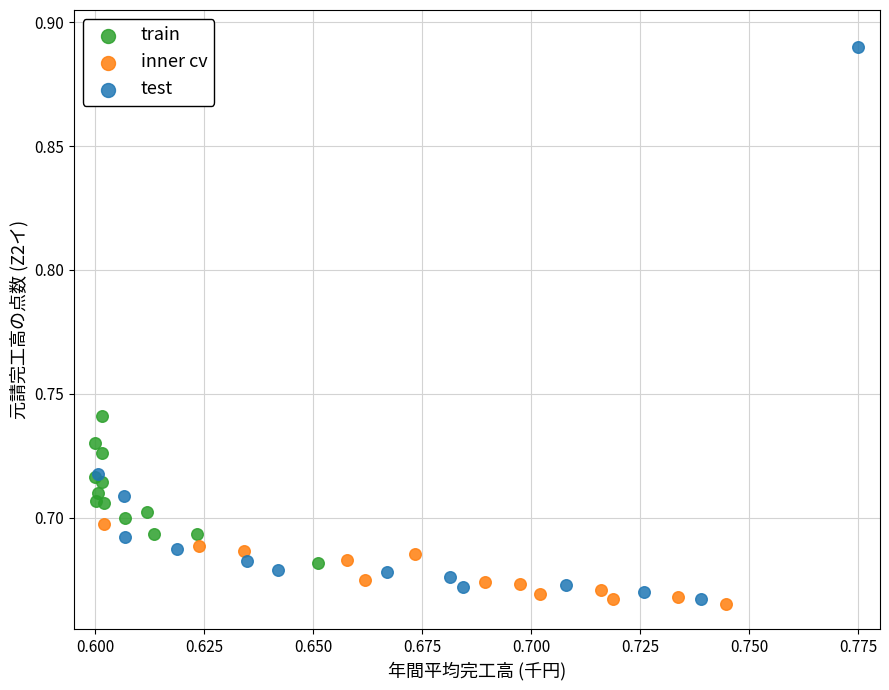

What are all the series names shown in the legend?

train, inner cv, test